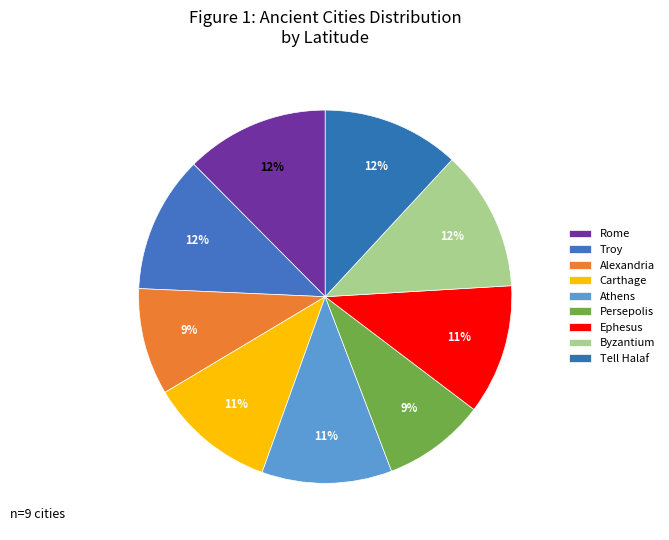

How many slices are in this pie chart?

9